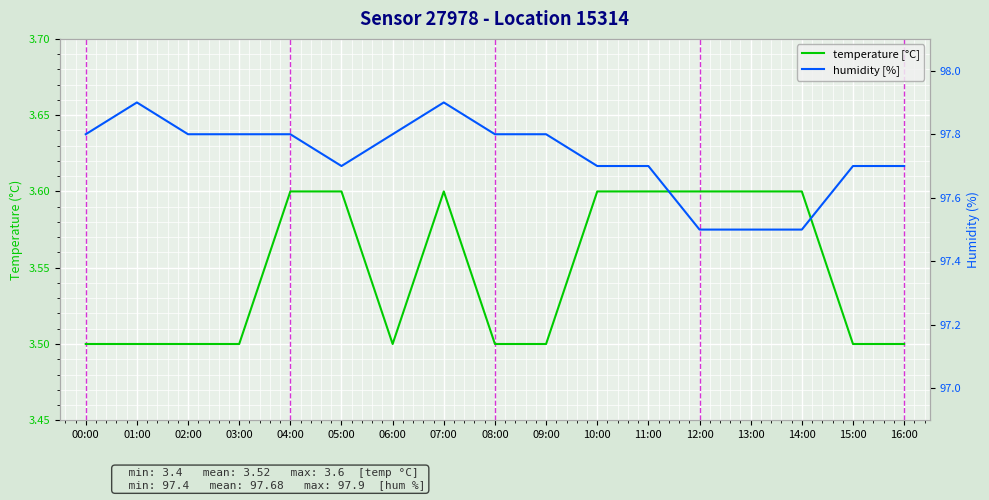

What is the label of the 4th point from the left?

03:00